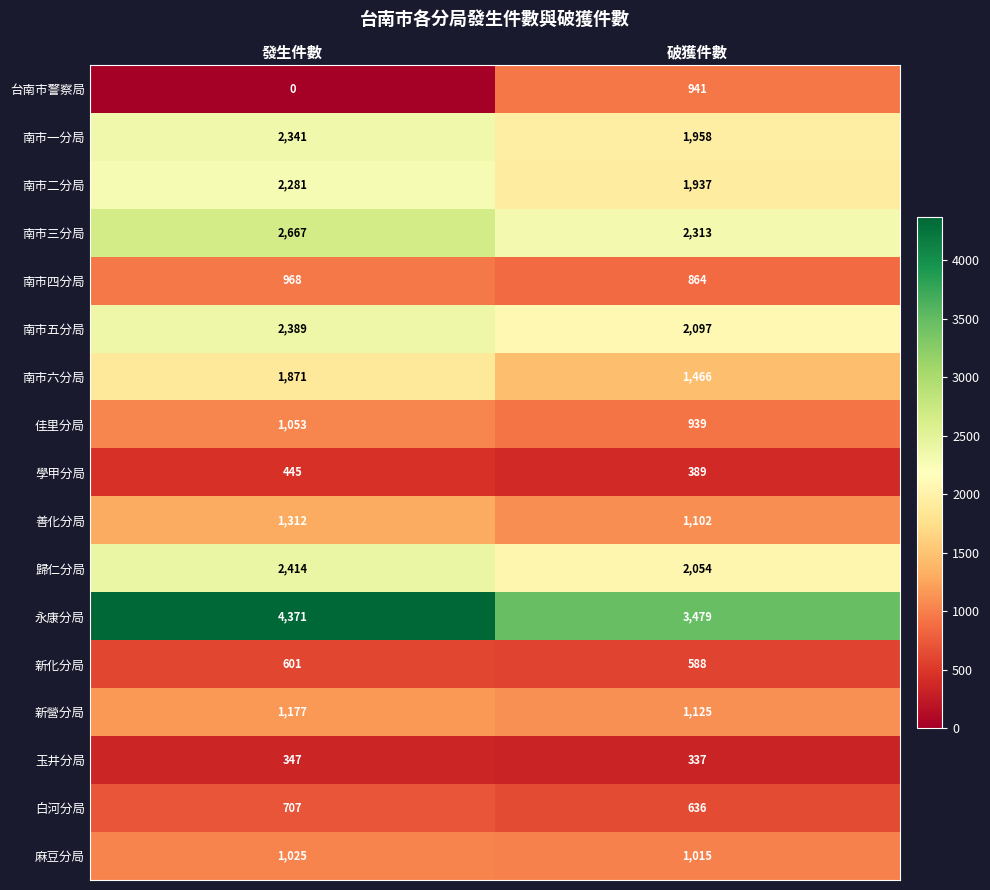

Is it true that 新化分局 equals 872 at 發生件數?

False